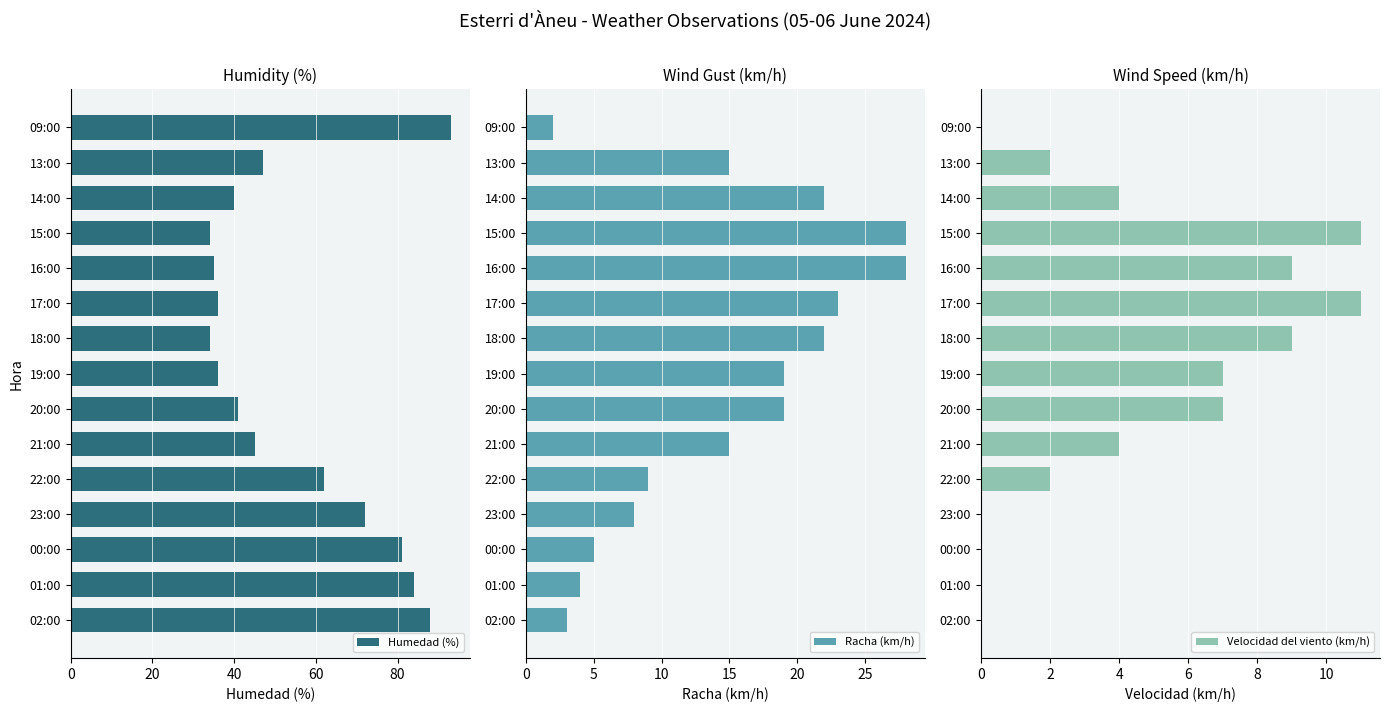

What is the sum of all Velocidad del viento (km/h) values?

66